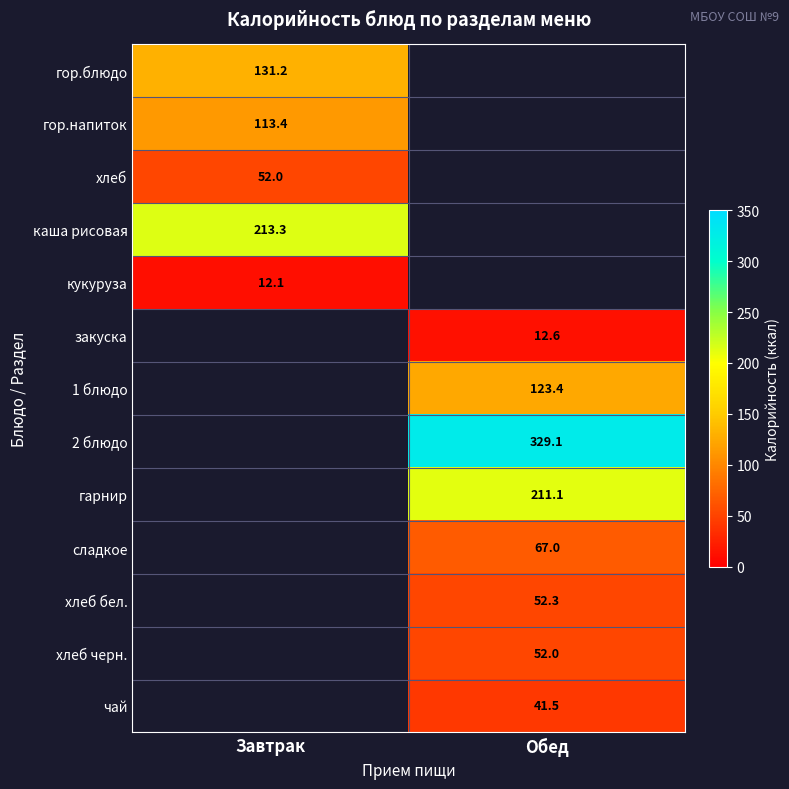

How many series are shown in this chart?

13